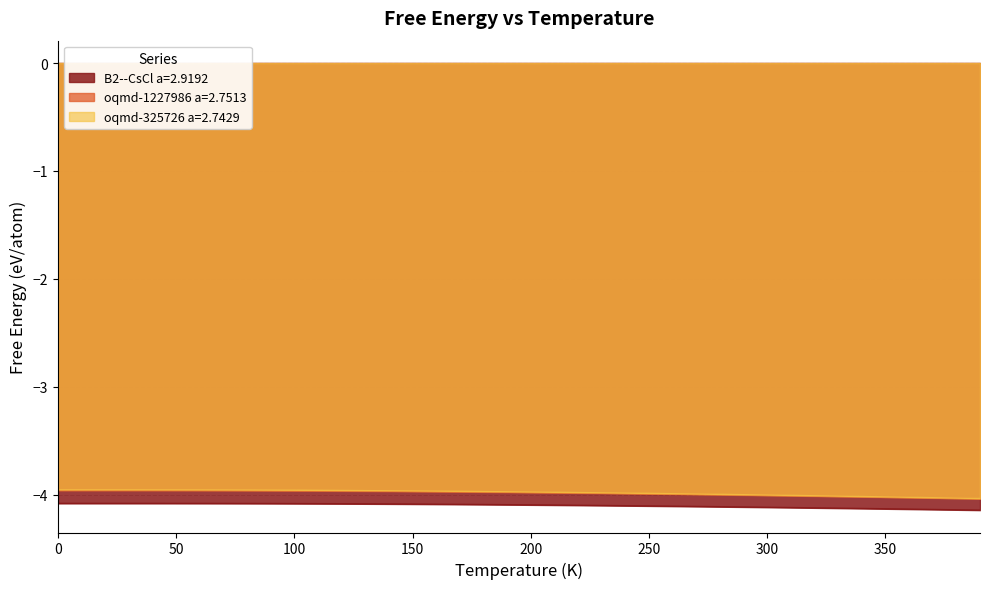

What is the sum of the B2--CsCl a=2.9192 values at 120.0 and 150.0?

-8.2